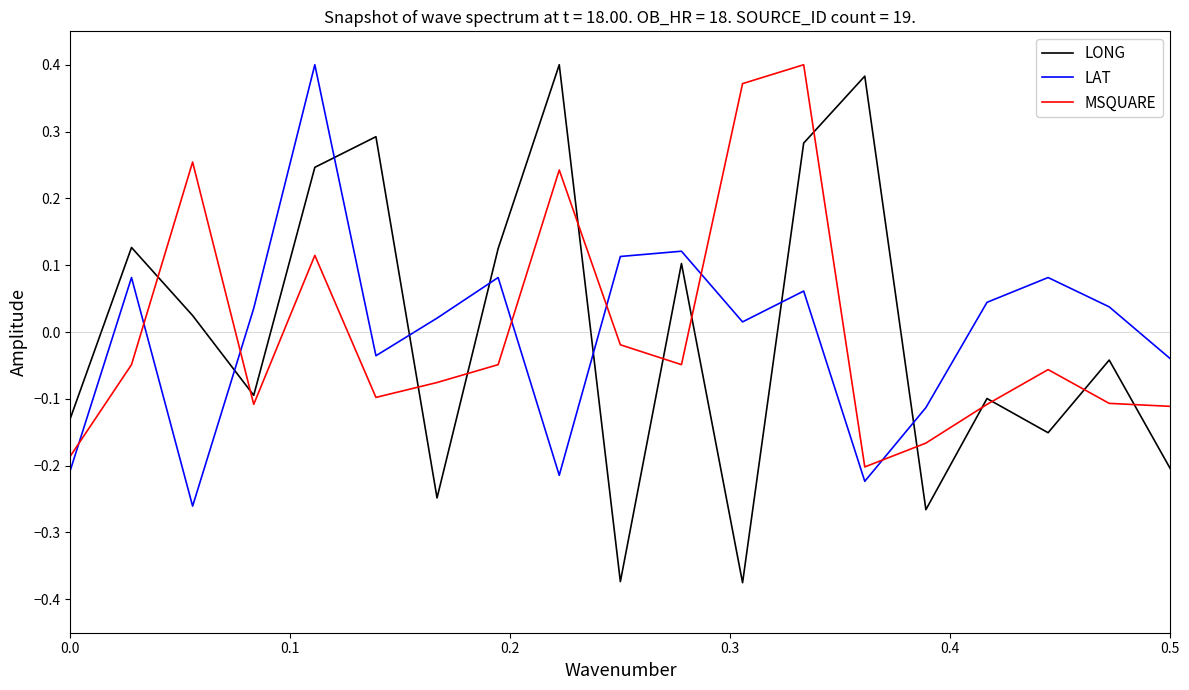

How many times do LONG and LAT cross each other?

7